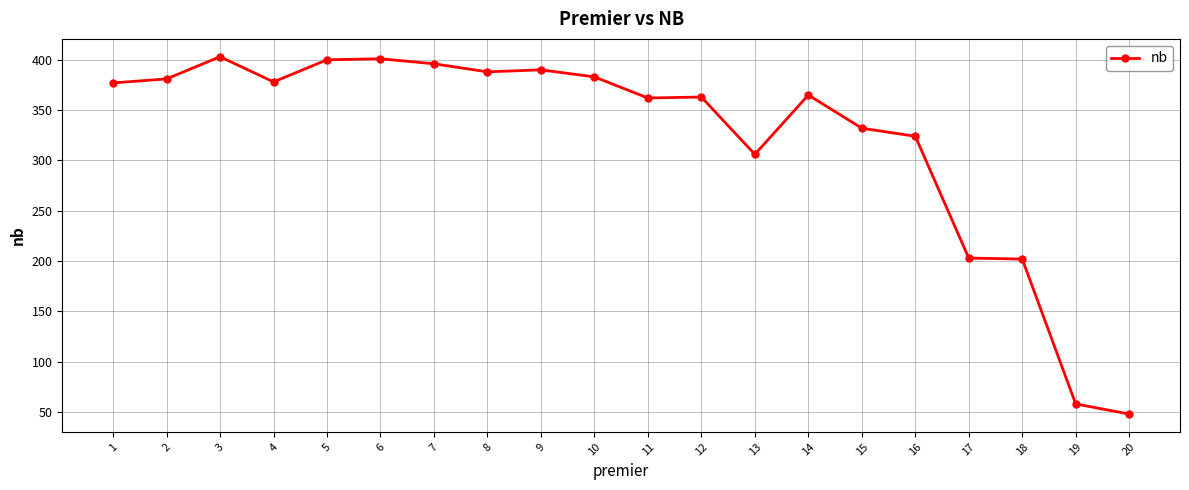

Is it true that the value at 11 is 362?

True